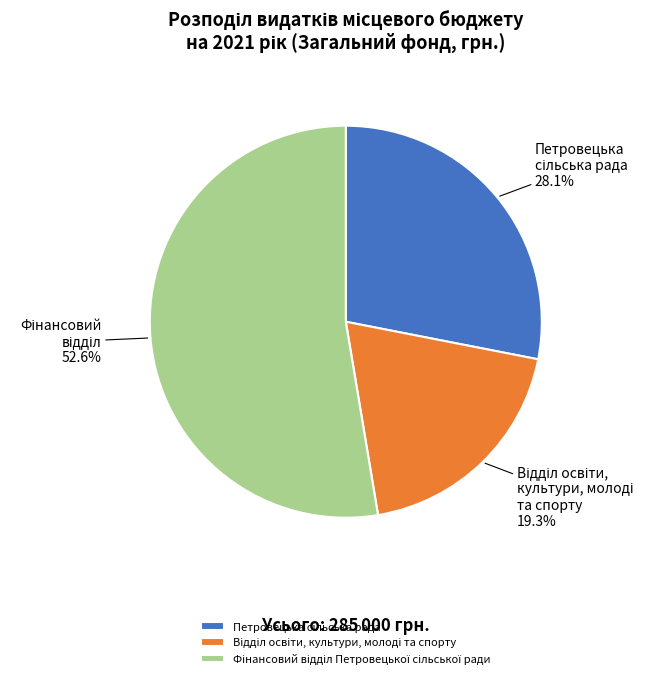

Is there any slice that represents more than half of the pie?

Yes